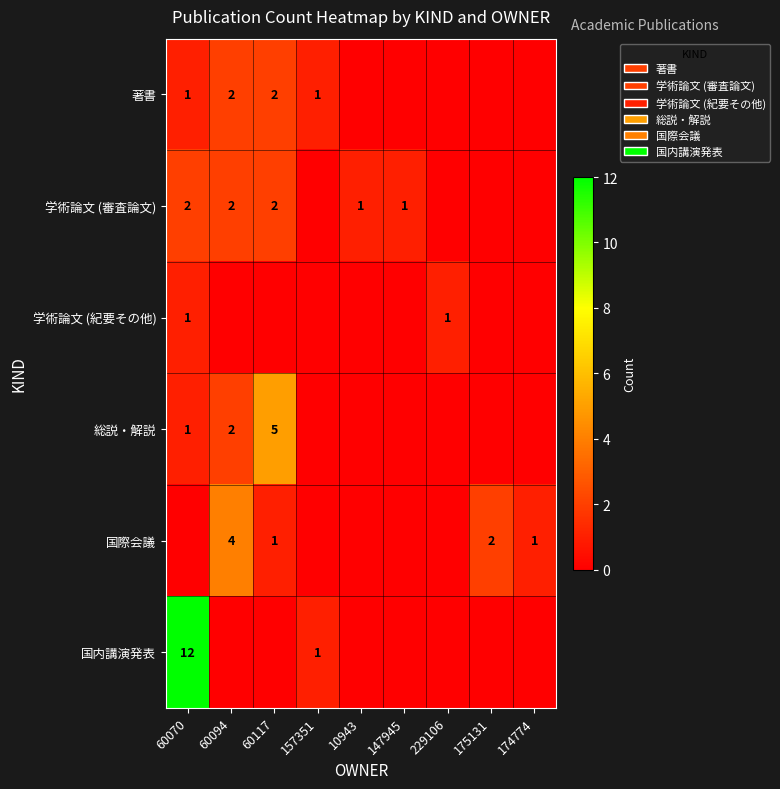

The 総説・解説 series shows 2 at 60094. True or false?

True